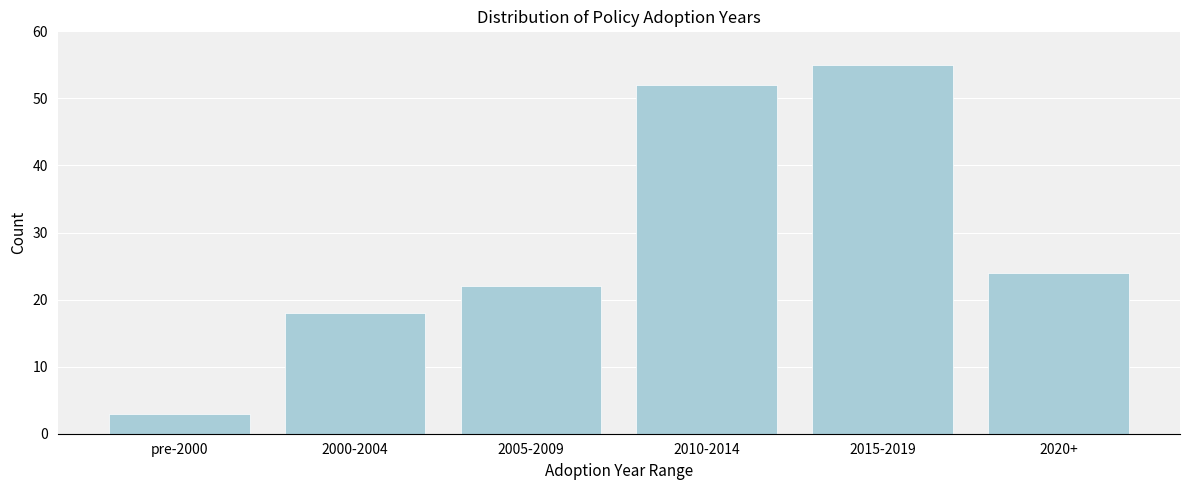

Reading left to right, extract all data points from this chart.

3	18	22	52	55	24